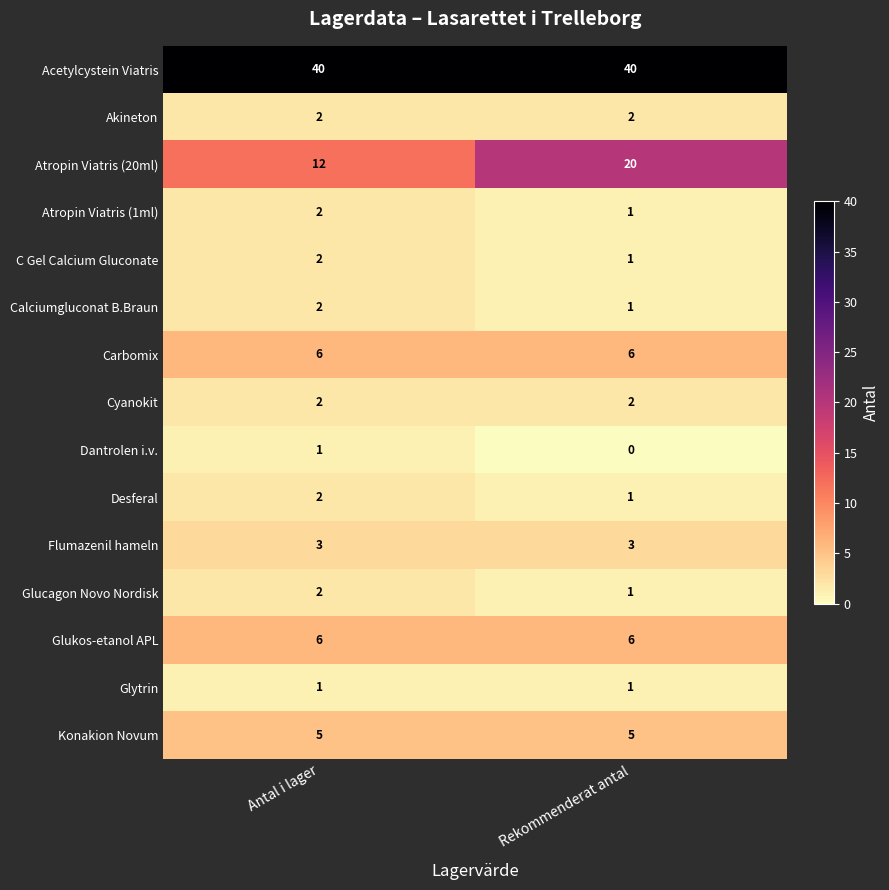

The Calciumgluconat B.Braun series shows 2 at Antal i lager. True or false?

True